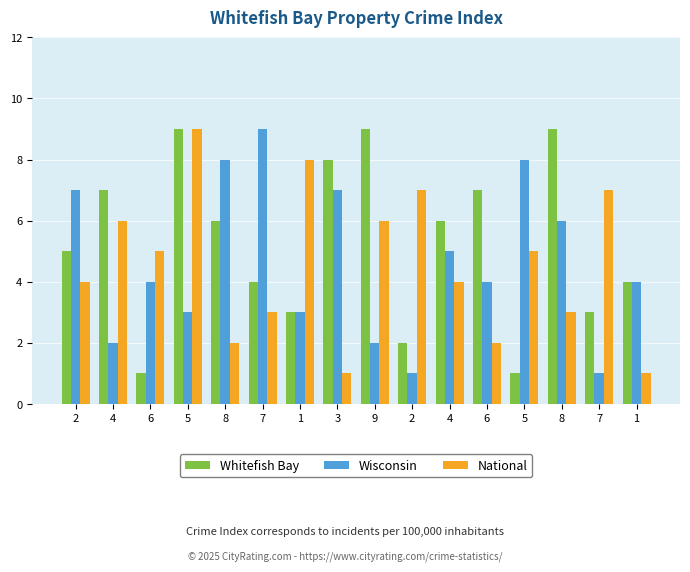

At which label is Whitefish Bay closest to 5?

2